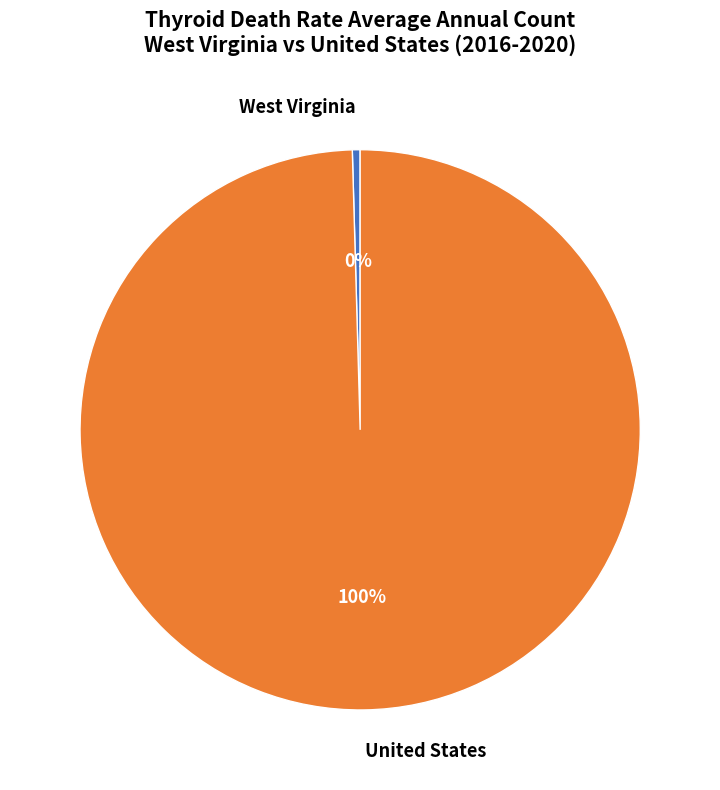

Which slice is the smallest?

West Virginia